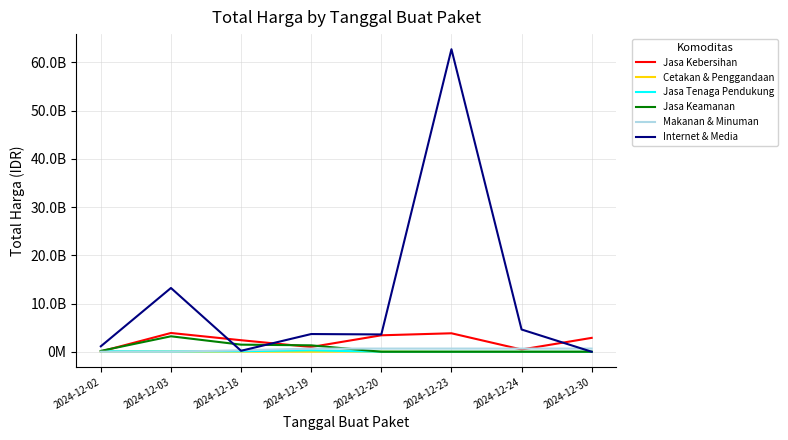

In Jasa Tenaga Pendukung, how many points are higher than both neighbors (excluding endpoints)?

1